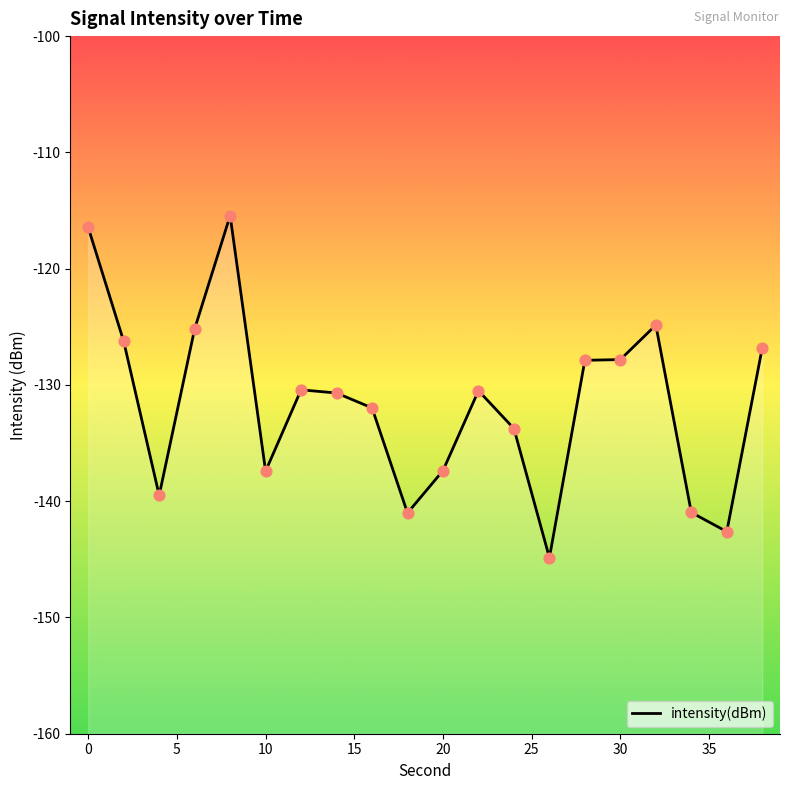

What is the change in value from 0 to 10?

-21.0